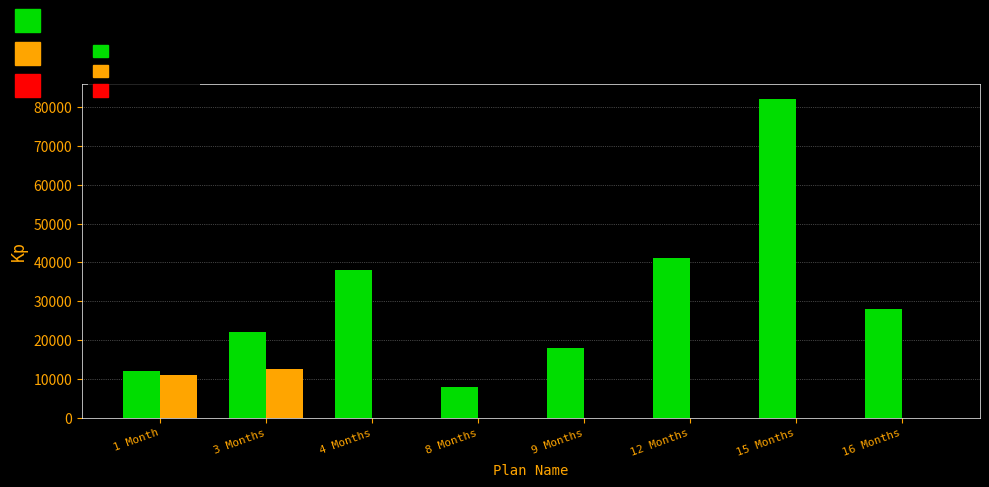

Is the value of Online at 9 Months greater than the value of Cash at 1 Month?

No